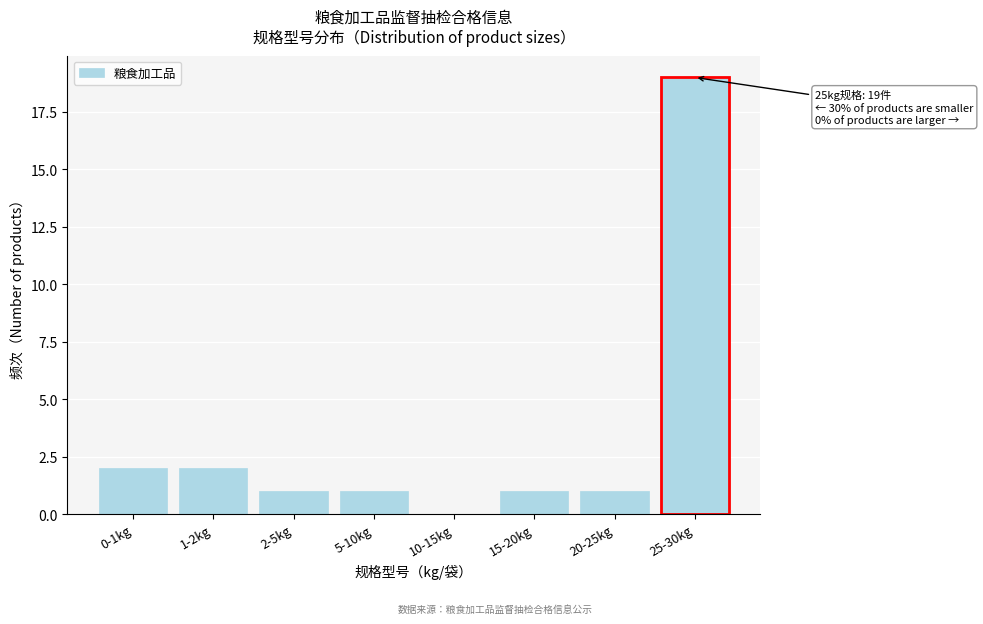

Reading left to right, transcribe all the data shown in this chart.

0-1kg=2	1-2kg=2	2-5kg=1	5-10kg=1	10-15kg=0	15-20kg=1	20-25kg=1	25-30kg=19